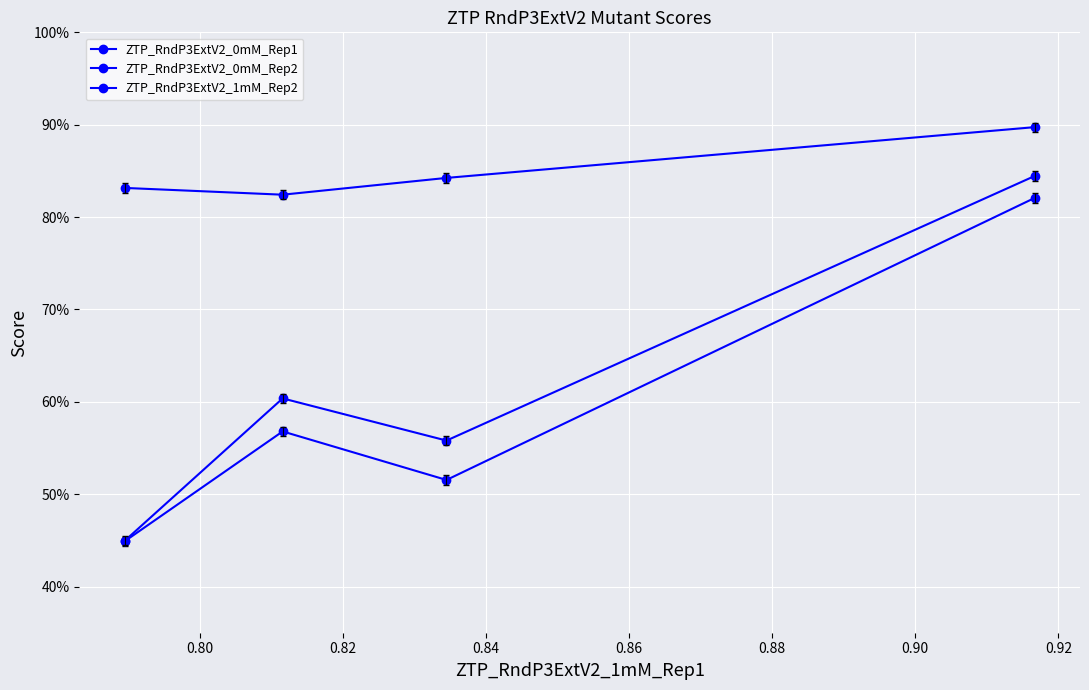

Between 0.82 and 0.84, which series saw the biggest shift?

ZTP_RndP3ExtV2_0mM_Rep2